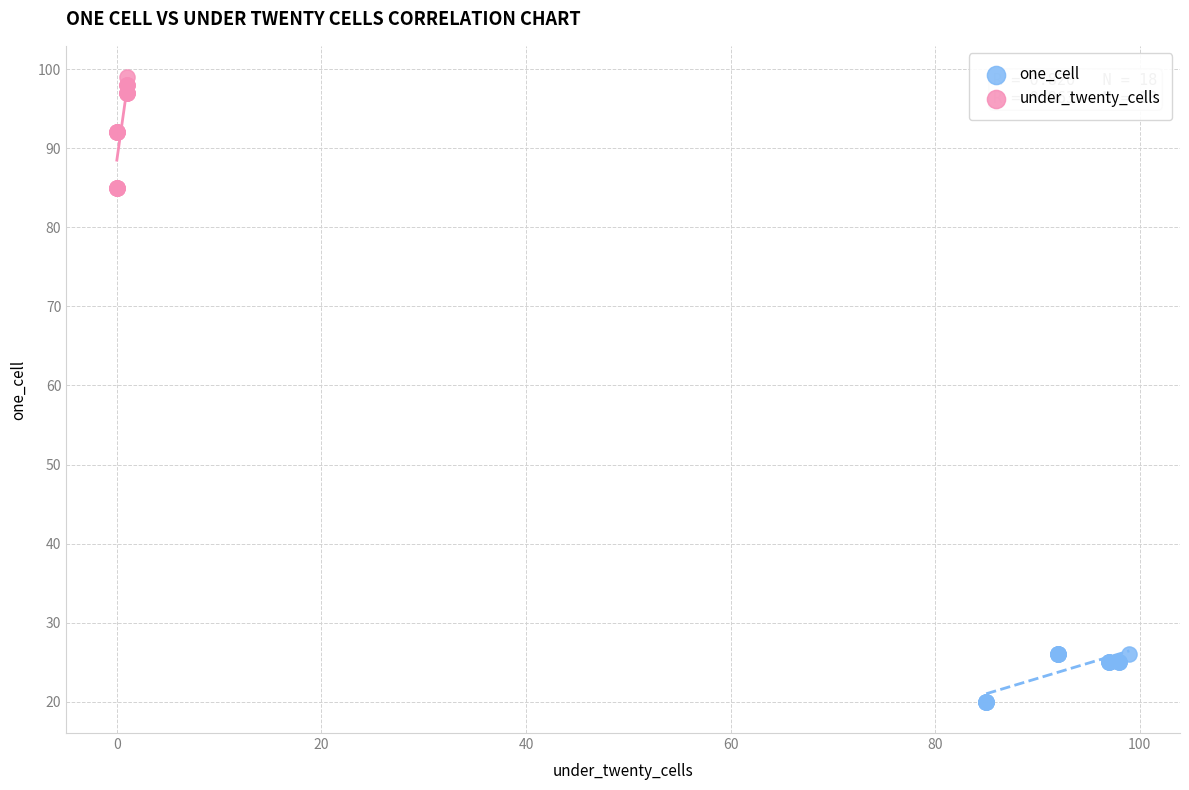

Which series has the widest spread of Y values?

under_twenty_cells